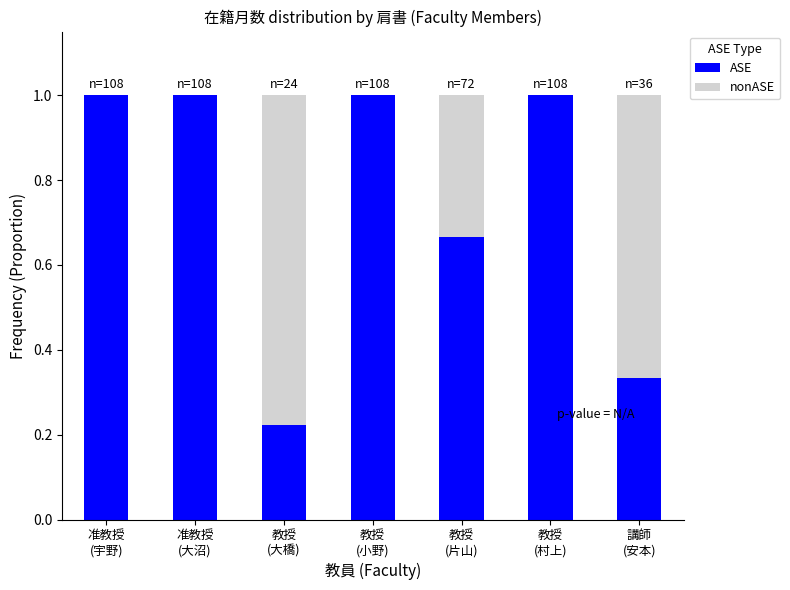

What is the sum of all ASE values?

5.2